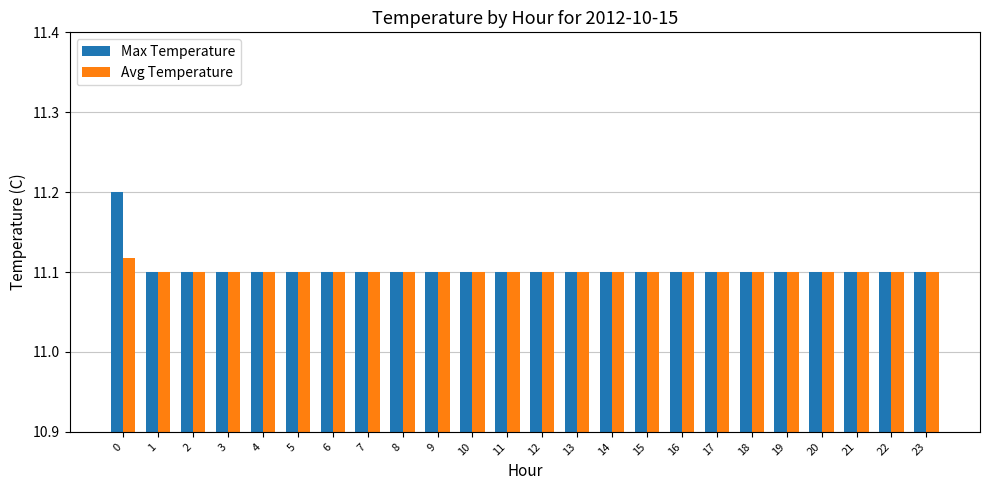

List the series in order of their peak value, highest first.

Max Temperature, Avg Temperature